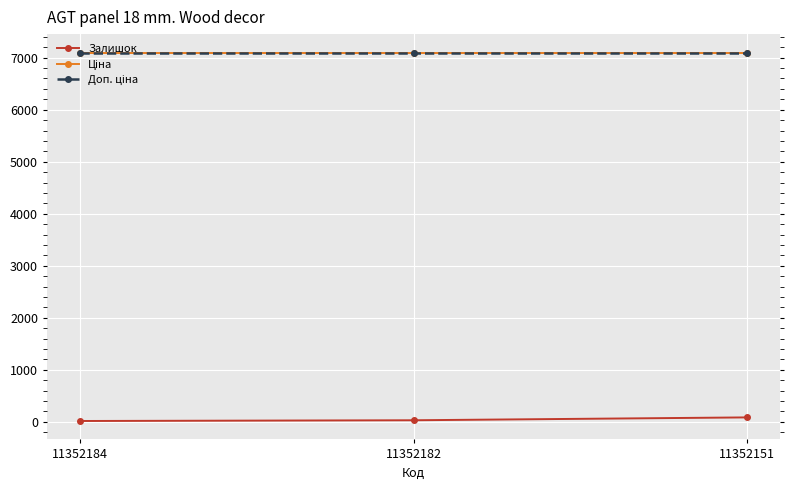

At which category does the chart reach its peak across all series?

11352184